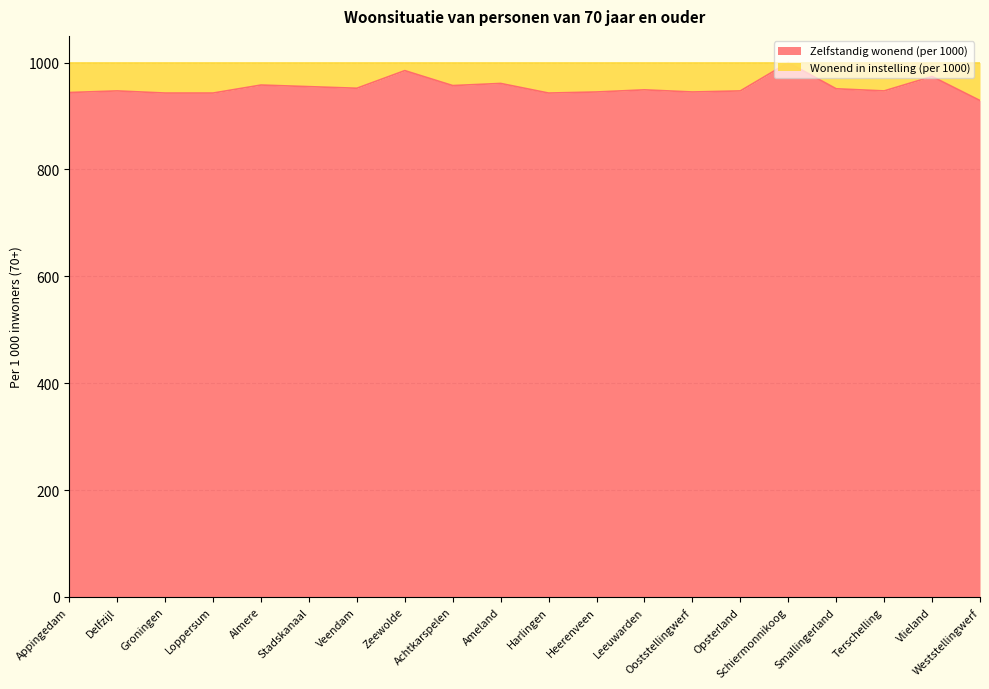

Between Opsterland and Smallingerland, which is larger?

Smallingerland